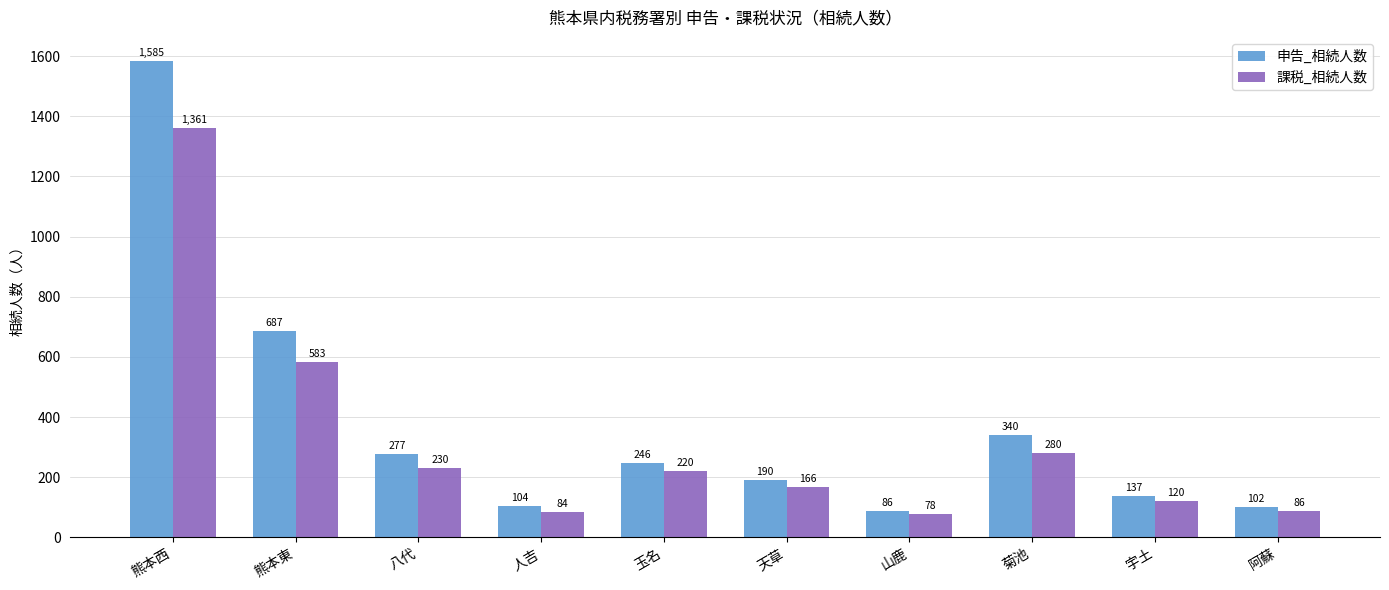

Does the chart contain any negative values?

No